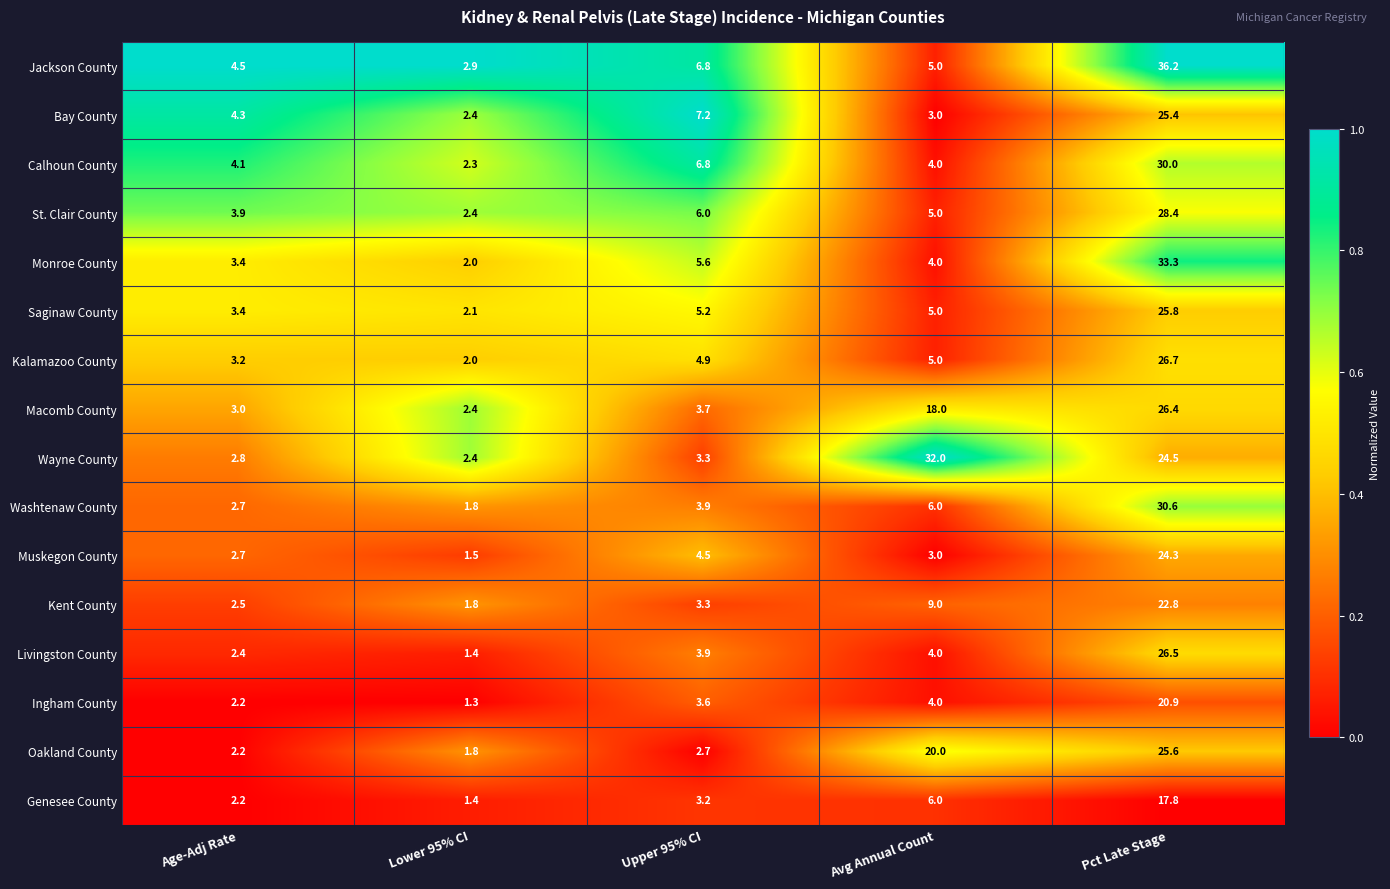

What is the maximum value shown in the chart?

36.2